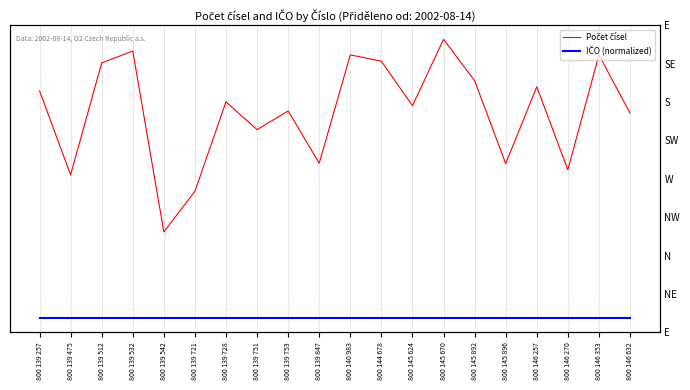

What is the sum of the Počet čísel values at 800 146 270 and 800 139 751?

1.6